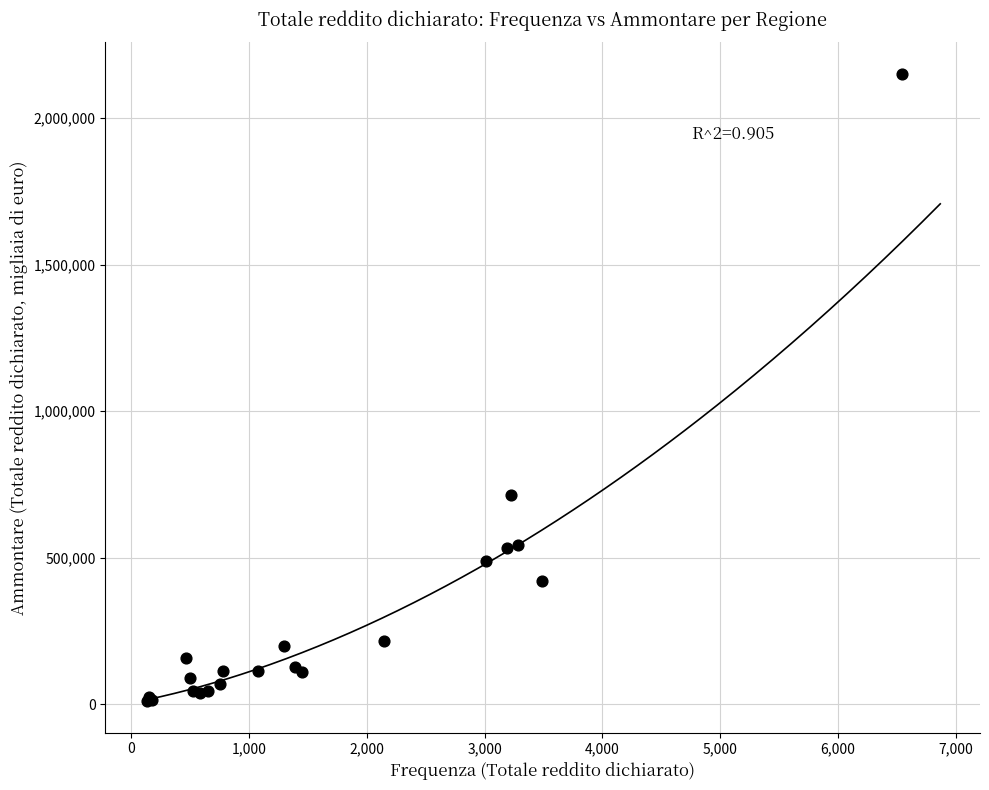

What Y value in the scatter plot is closest to 1080463?

714339